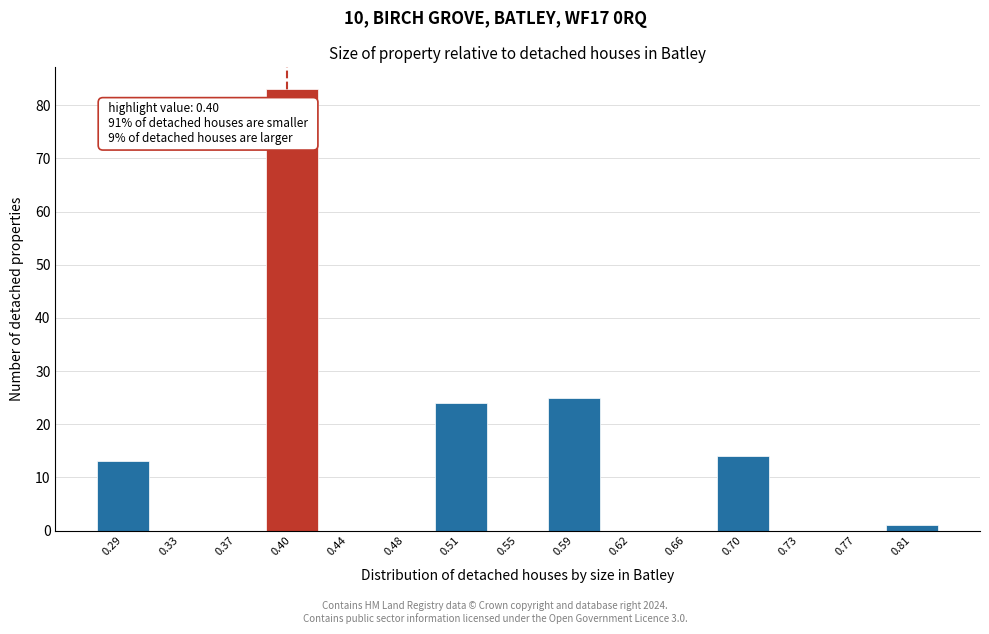

Over which range of the x-axis is the bar tallest?

0.385 to 0.420